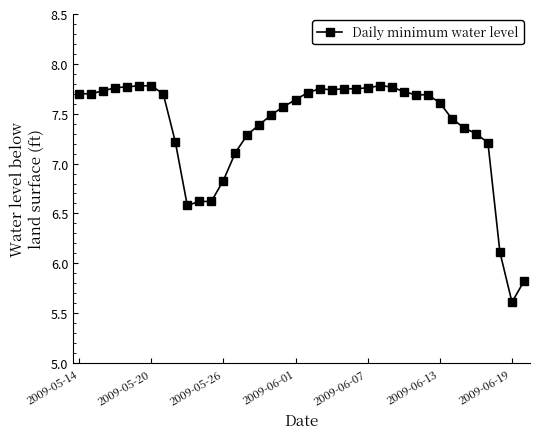

What is the smallest value displayed?

5.6